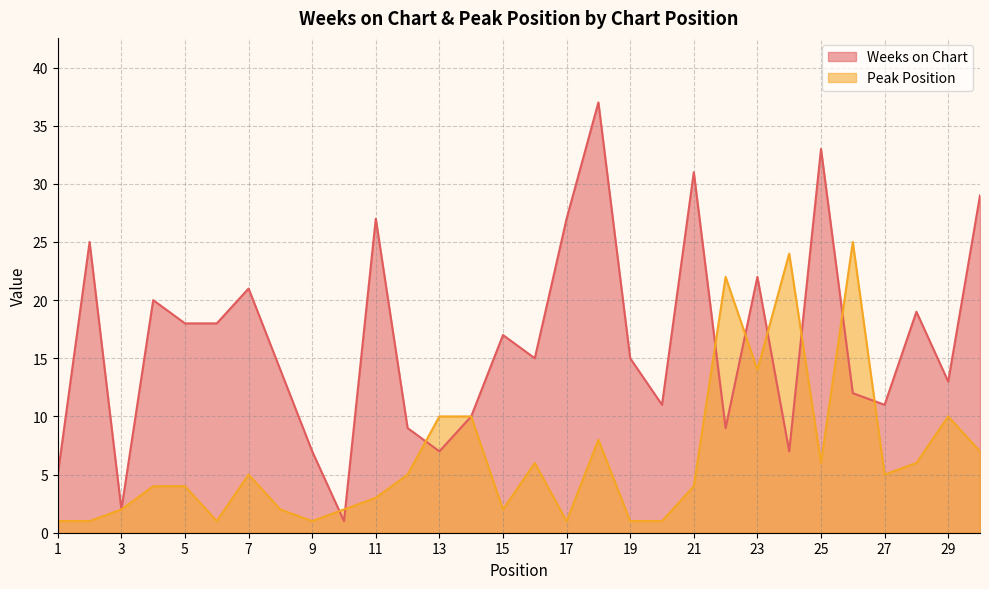

List the series in order of their peak value, lowest first.

Peak Position, Weeks on Chart